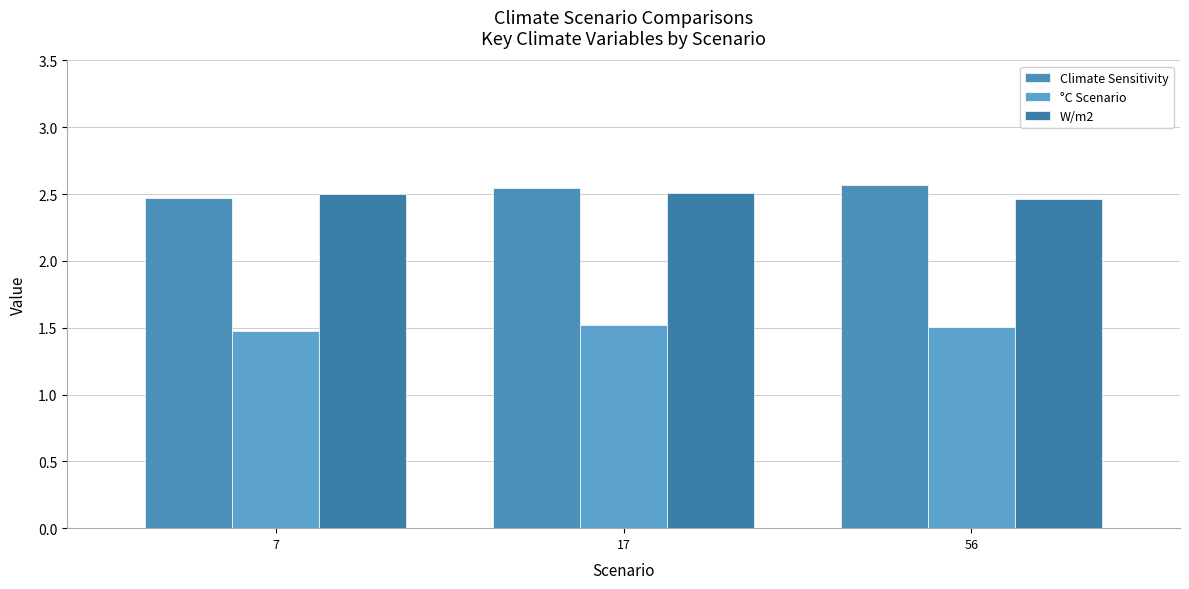

Which category has the lowest value in the W/m2 series?

56